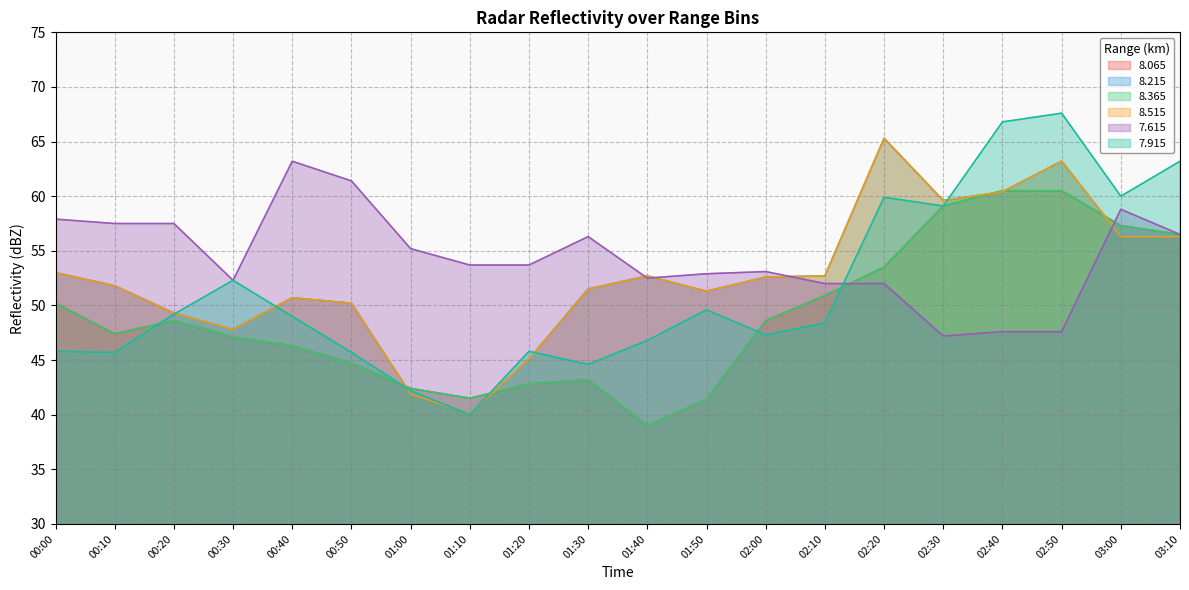

Rank the series at 01:10 from lowest to highest value.

7.915, 8.215, 8.515, 8.065, 8.365, 7.615